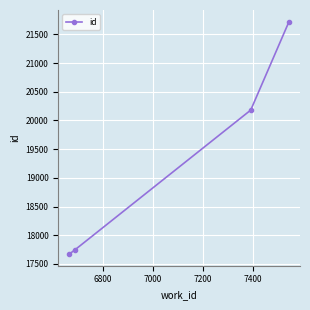

True or false: the data has more than 2 interior local peaks.

False